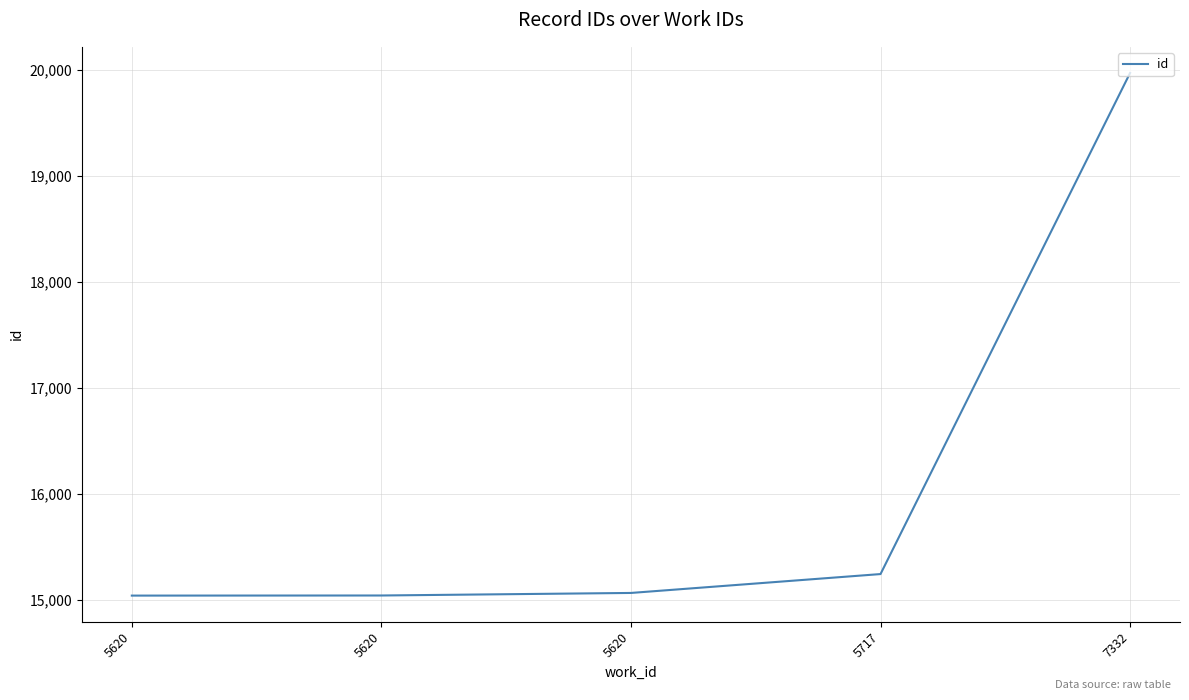

Reading right to left, list all the values displayed in this chart.

19970	15246	15068	15044	15043